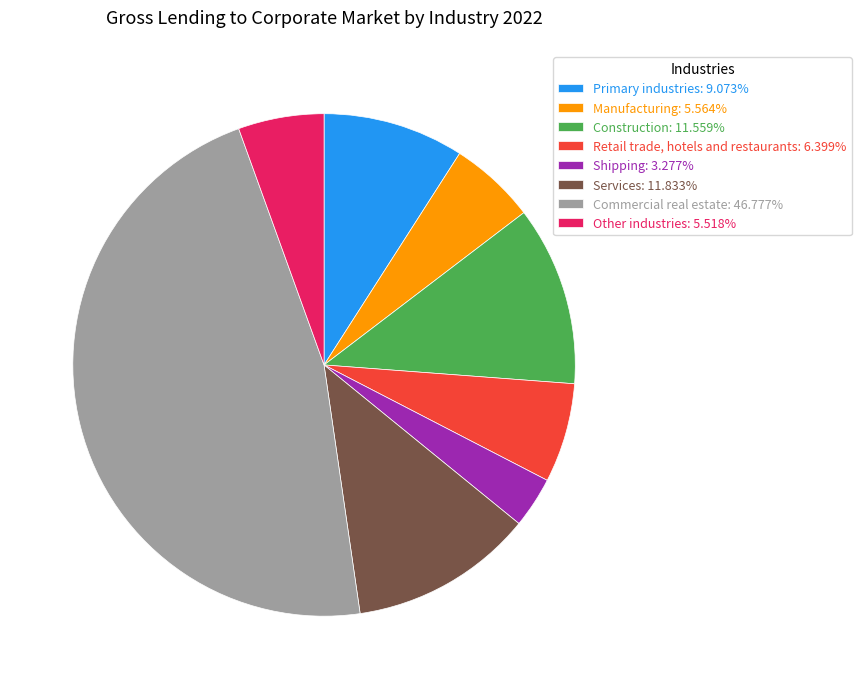

Does Shipping: 3.277% represent more than half of the total?

No